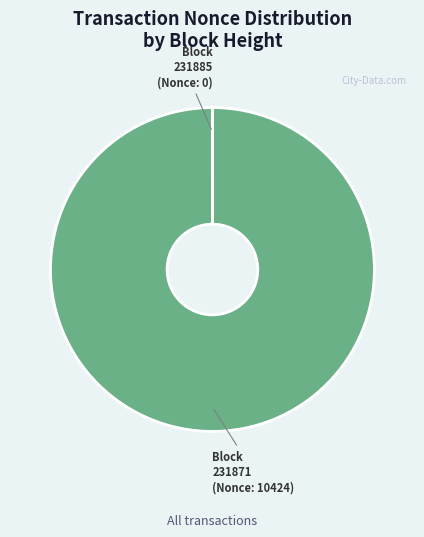

What is the majority slice?

231871